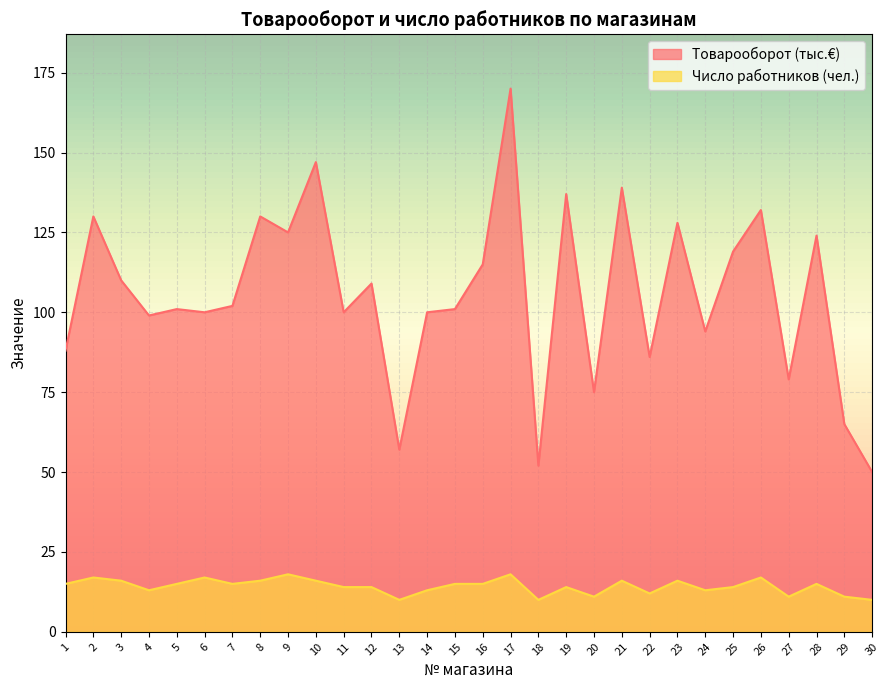

Is the value of Число работников (чел.) at 23 greater than the value of Товарооборот (тыс.€) at 4?

No